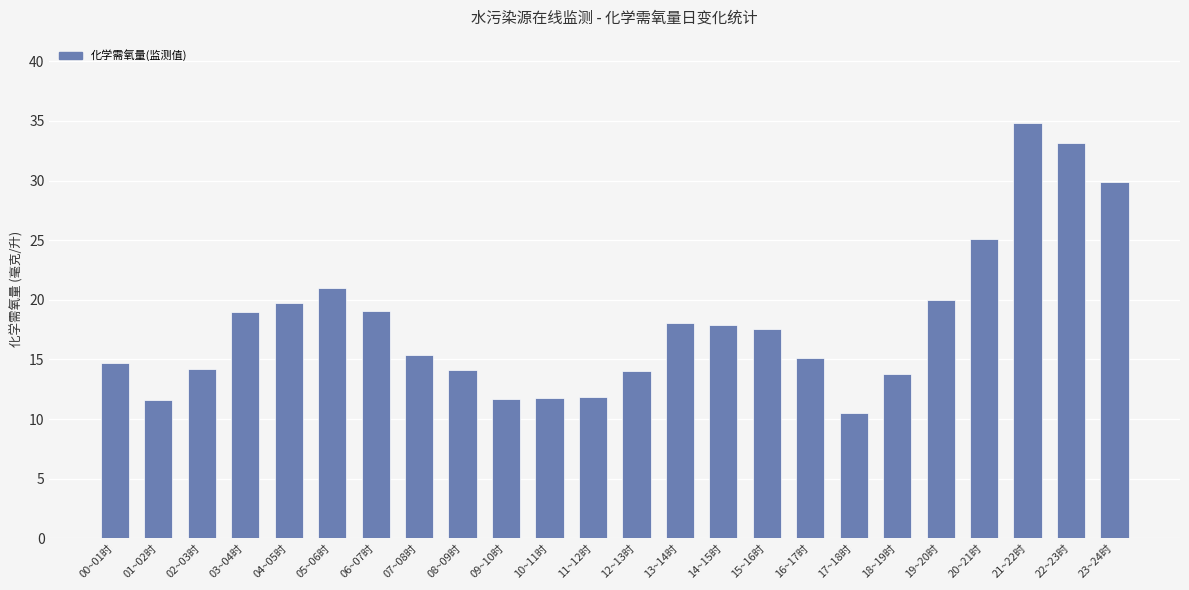

What is the sum of all values?

434.1